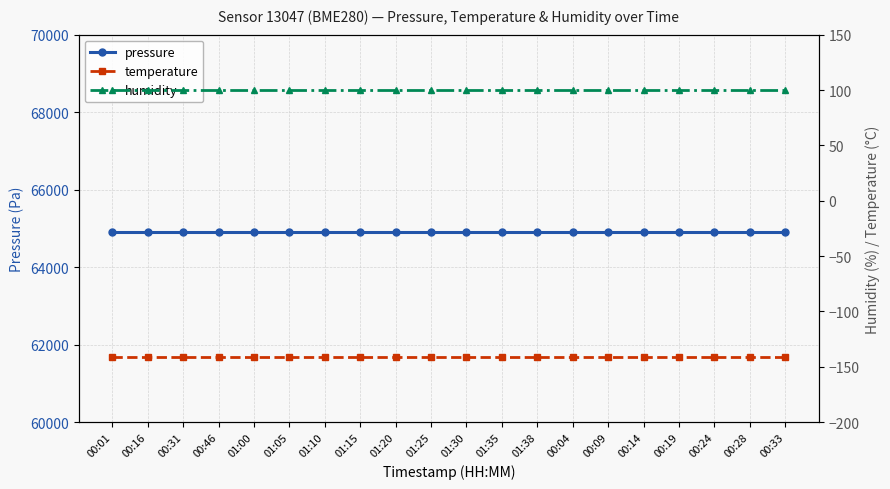

Rank the series at 01:10 from lowest to highest value.

temperature, humidity, pressure